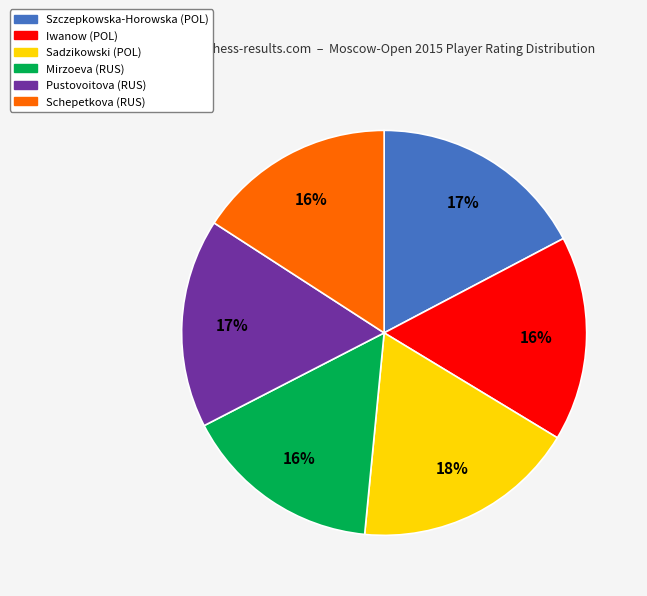

Is the sum of Iwanow (POL) and Pustovoitova (RUS) greater than half?

No